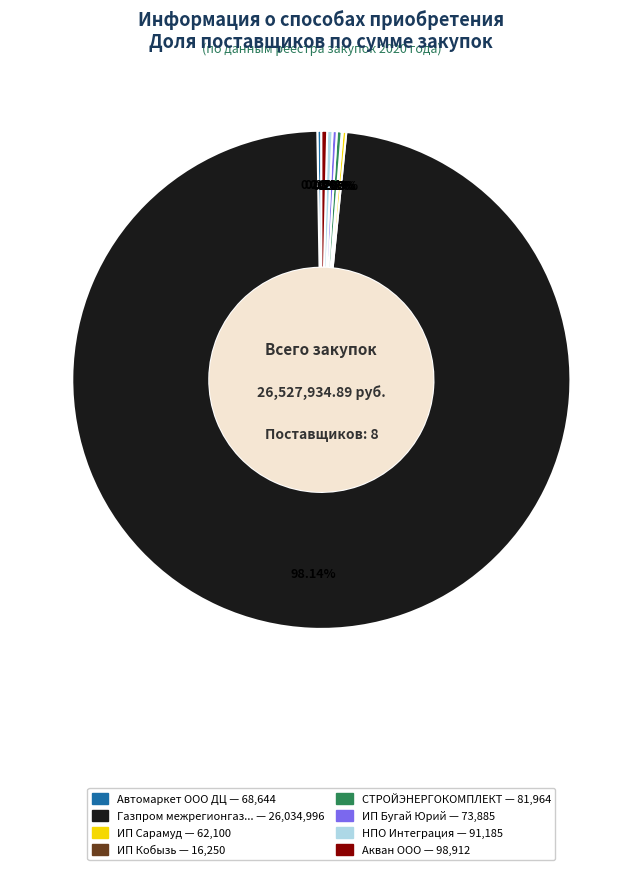

Is there a majority slice in this chart?

Yes